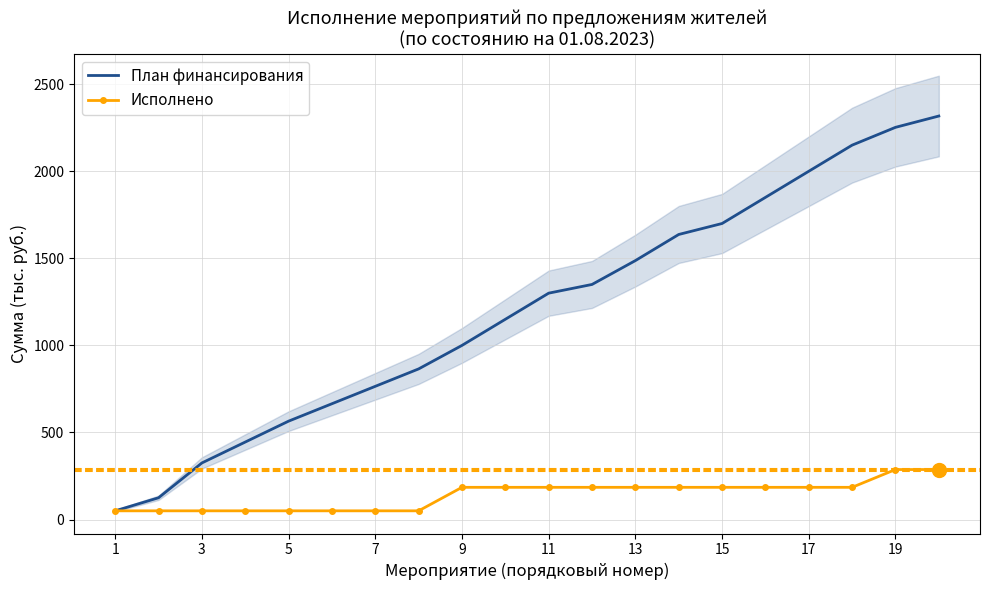

What is the highest value of the План финансирования series?

2317.2